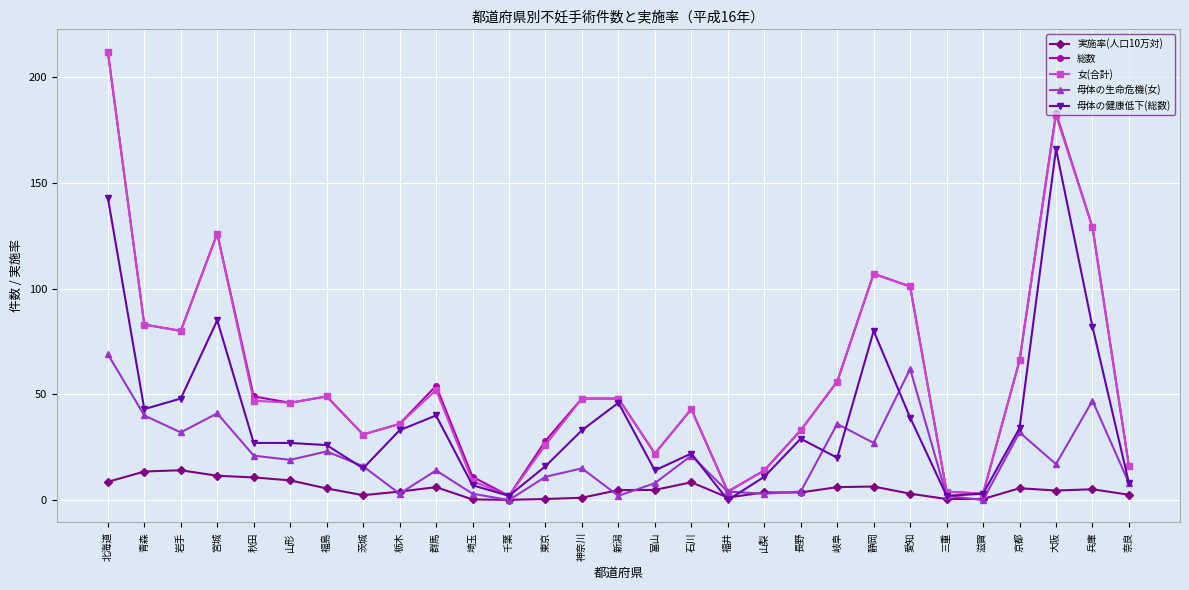

The 実施率(人口10万対) series shows 0.5 at 東京. True or false?

True